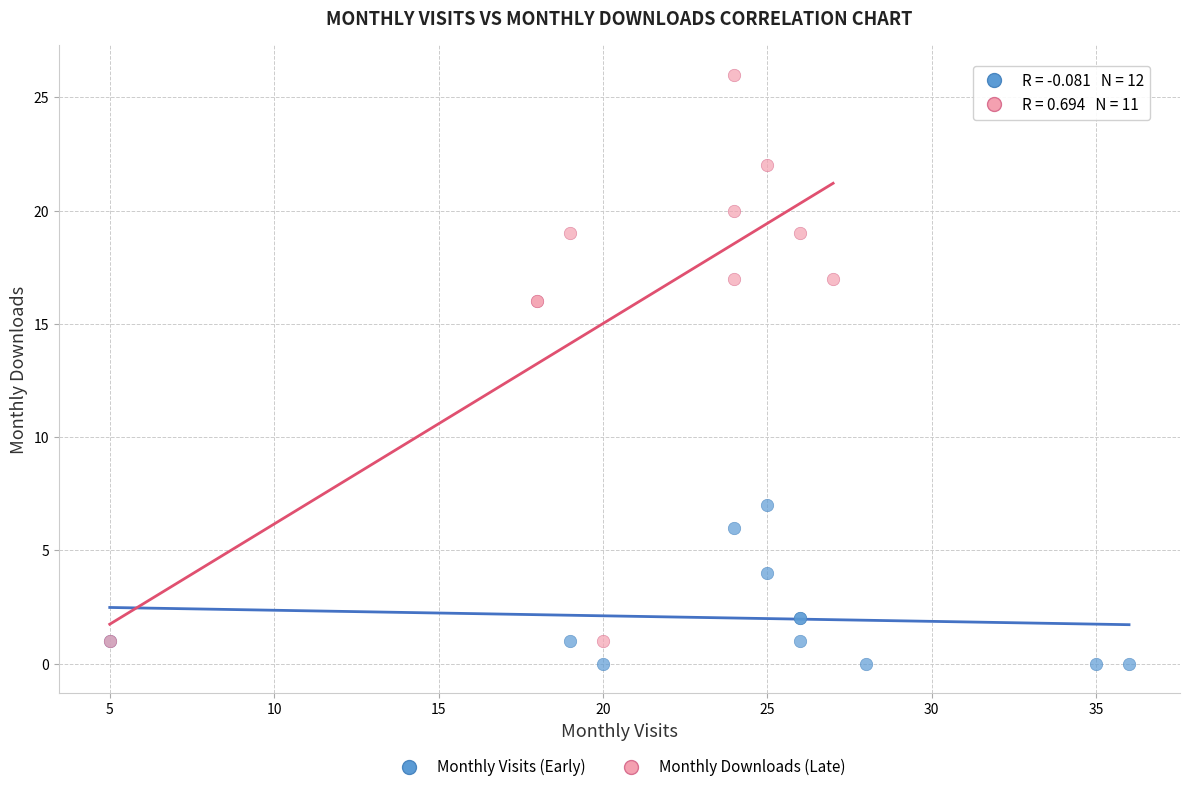

Which series contains the lowest Y value?

Monthly Visits (Early)